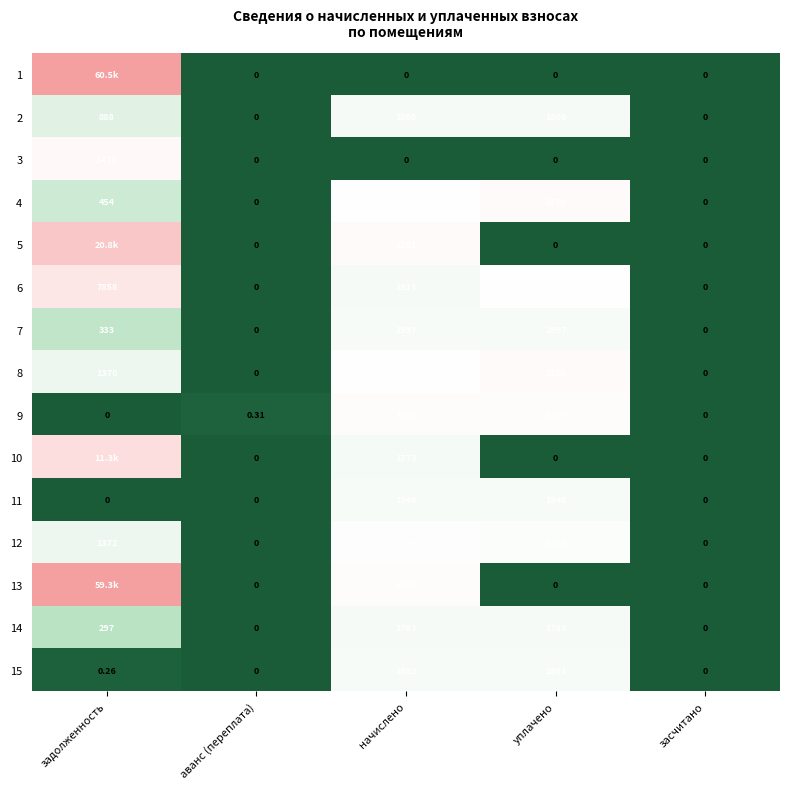

What is the spread (max minus min) of values at аванс (переплата)?

0.3